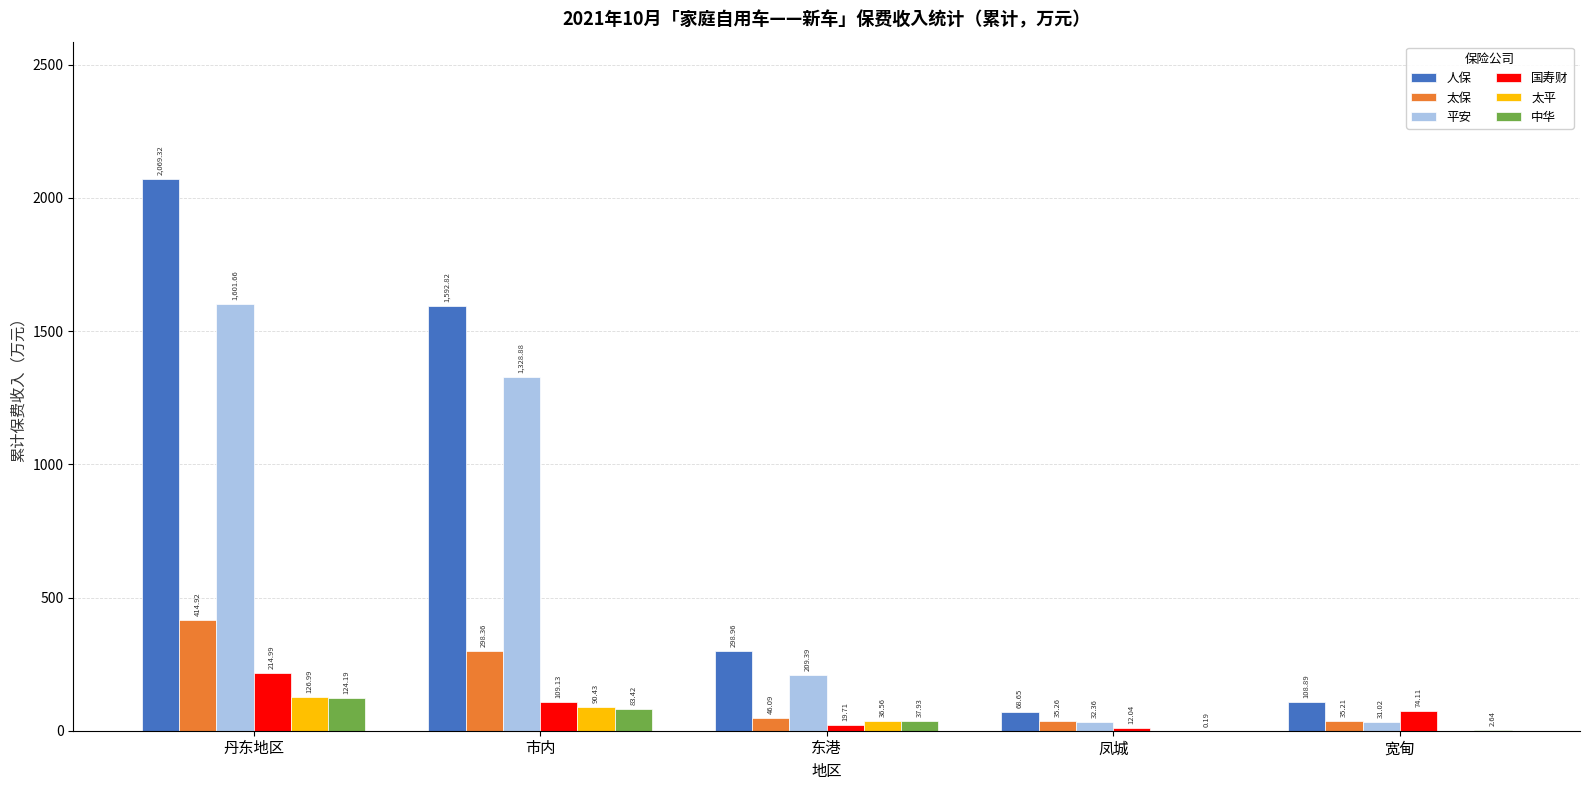

Which series changed the most between 东港 and 宽甸?

人保